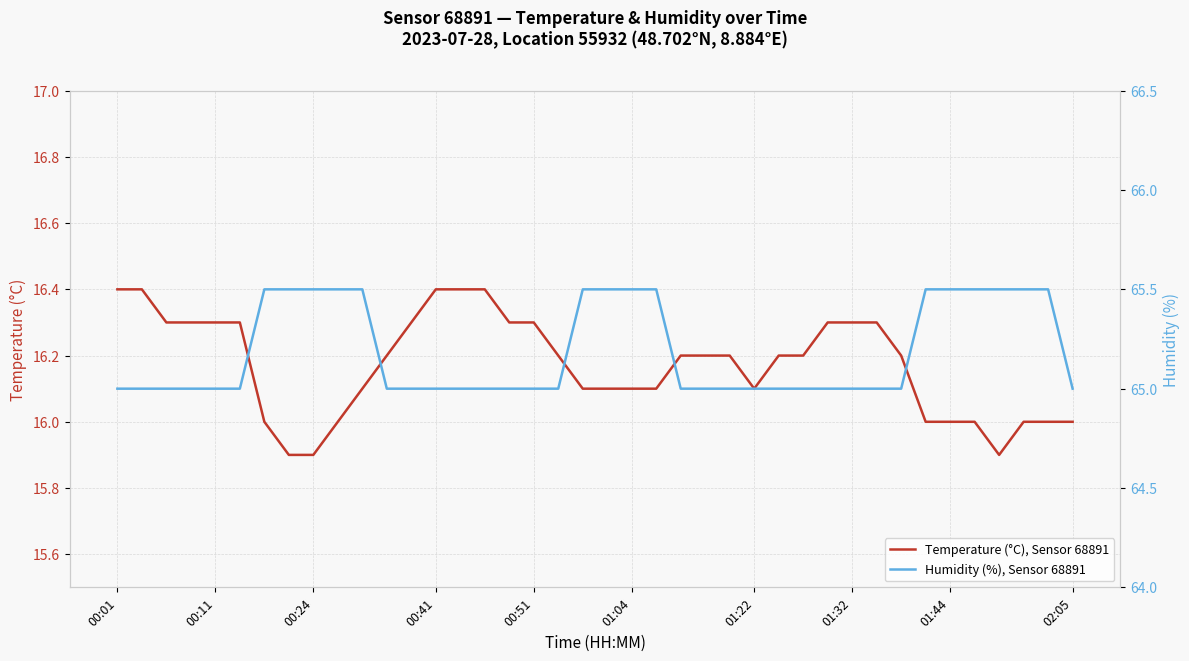

Is it true that Temperature (°C), Sensor 68891 equals 28.7 at 01:22?

False